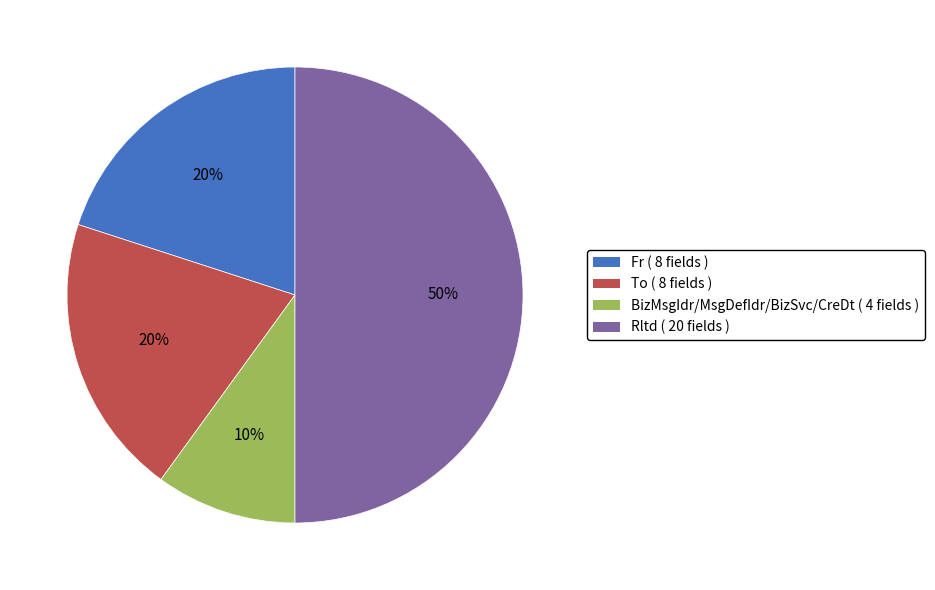

To the nearest percent, what is the difference between the largest and smallest slice percentages?

40%